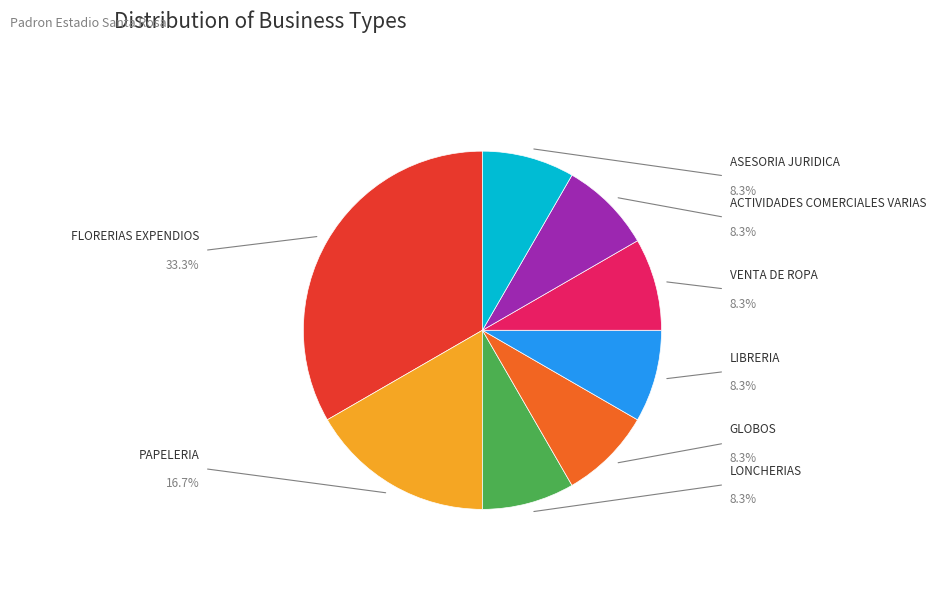

Is there a majority slice in this chart?

No